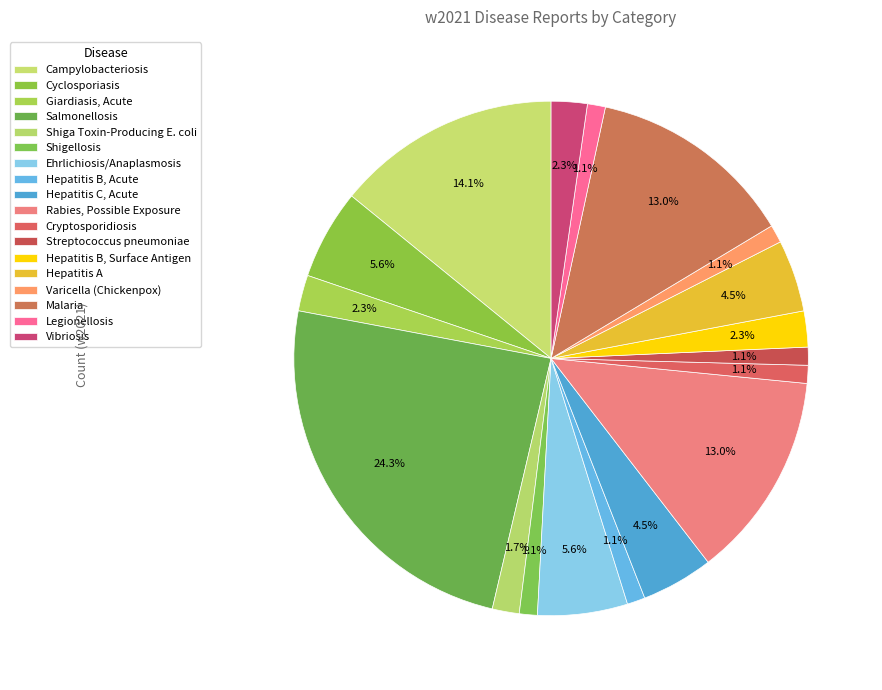

Which has a higher value, Salmonellosis or Hepatitis C, Acute?

Salmonellosis